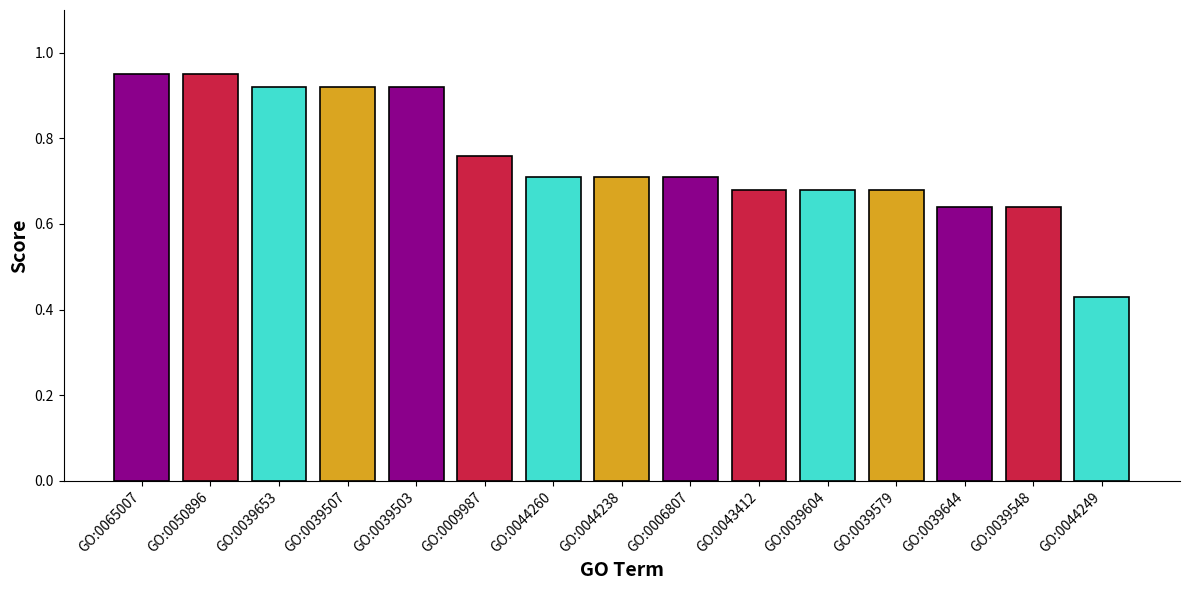

Where is the data nearest to the value 0?

GO:0044249